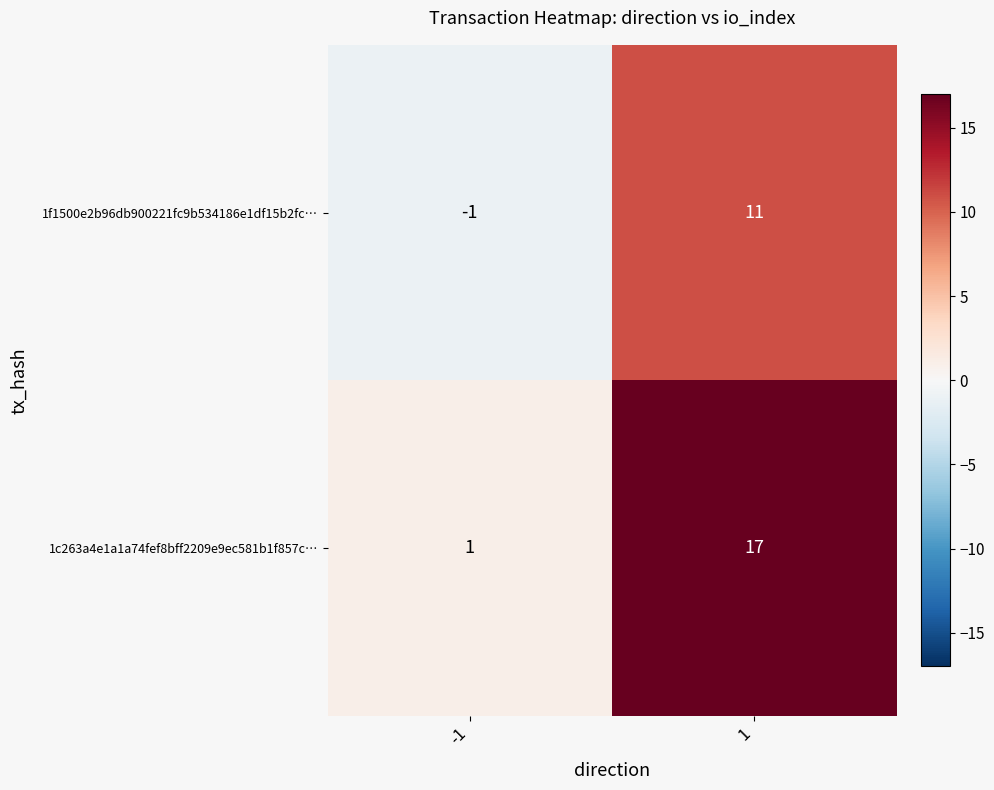

Which series has the largest total across all categories?

1c263a4e1a1a74fef8bff2209e9ec581b1f857c…